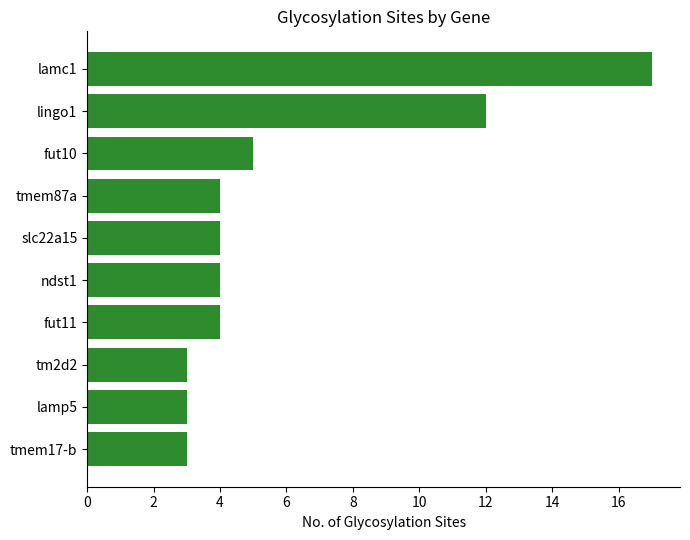

Where is the data nearest to the value 10?

lingo1